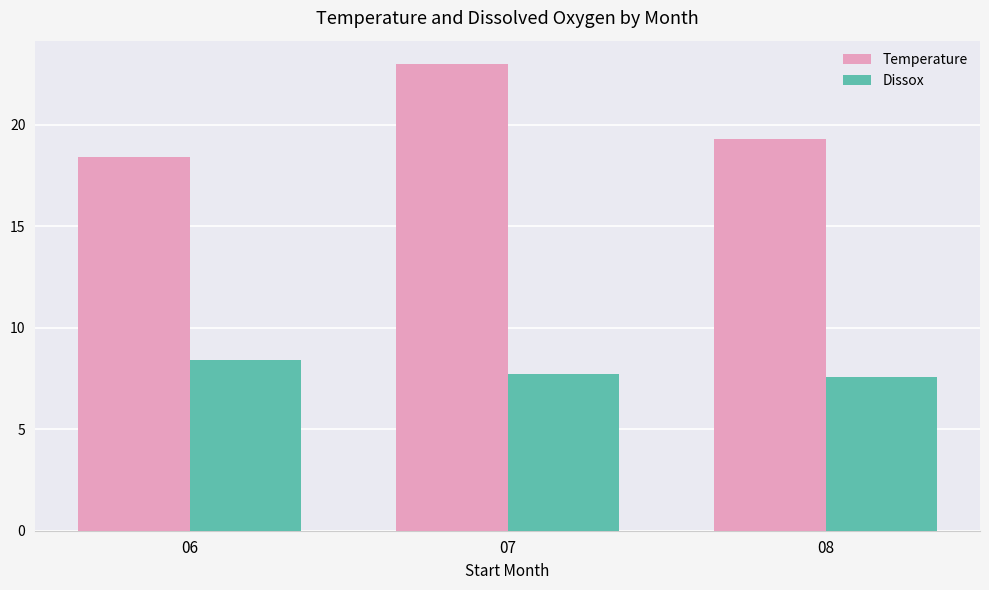

At 08, list the series in order from smallest to largest.

Dissox, Temperature